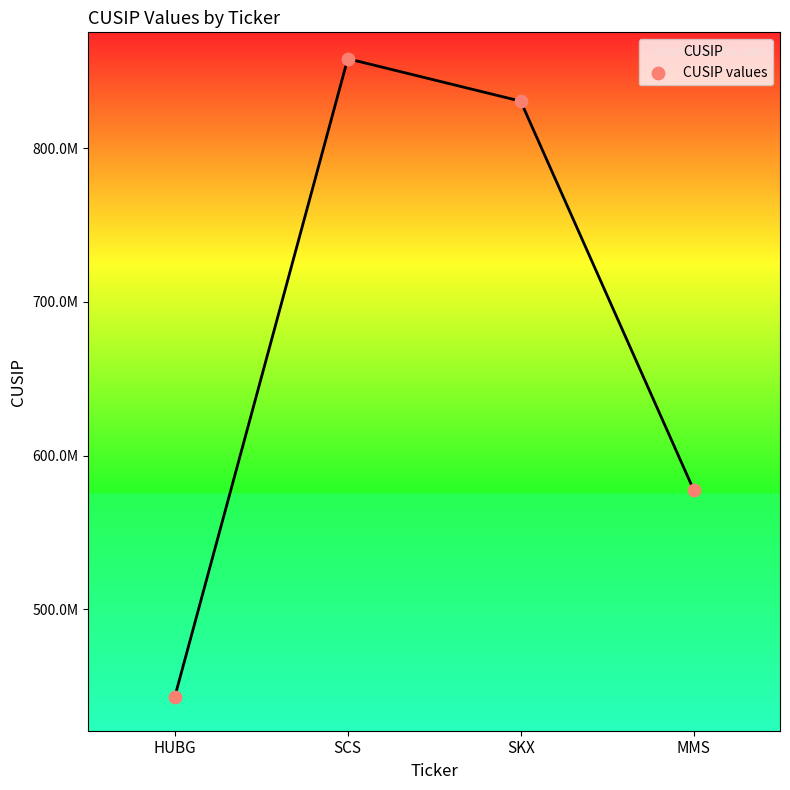

Which has a higher value, SKX or SCS?

SCS